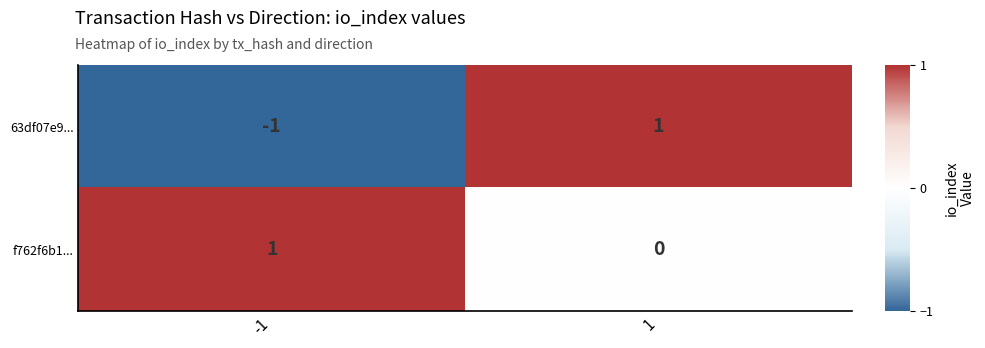

Reading right to left, extract all data points from this chart.

63df07e9...: 1	-1
f762f6b1...: 0	1